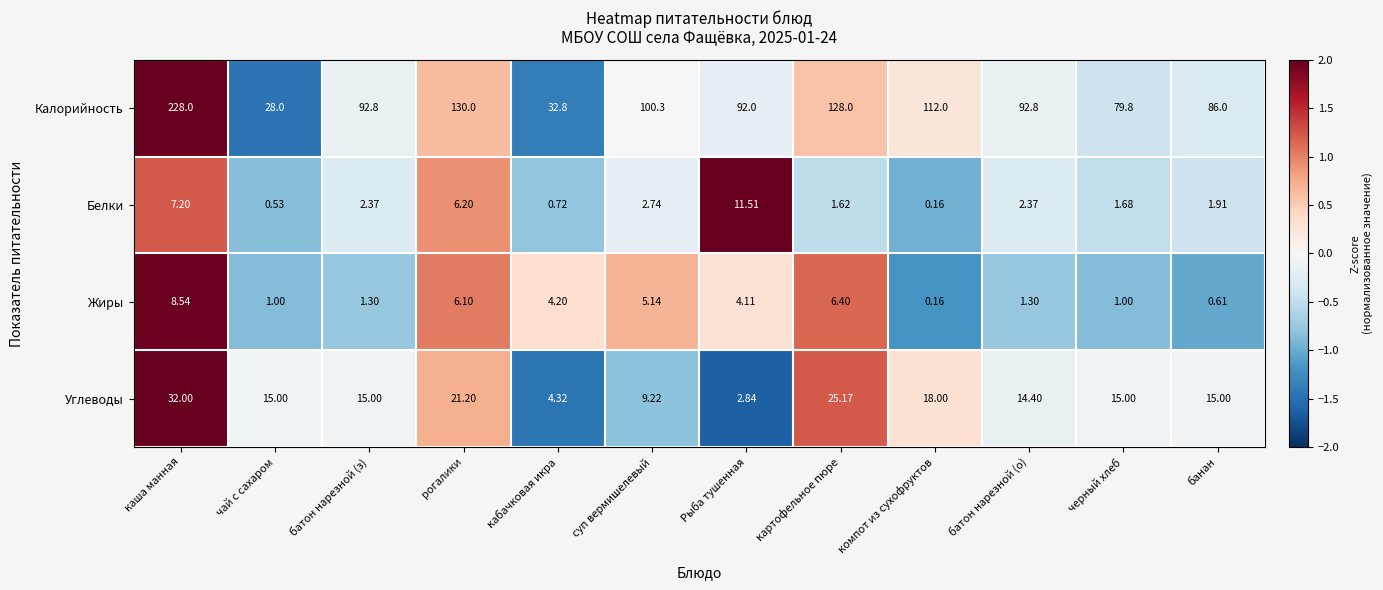

Is the value of Белки at рогалики greater than the value of Углеводы at банан?

No